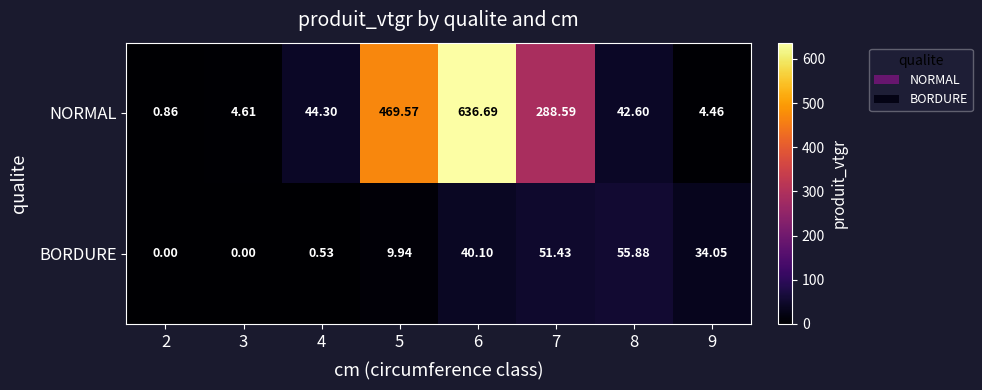

Rank the series by their average value, from highest to lowest.

NORMAL, BORDURE